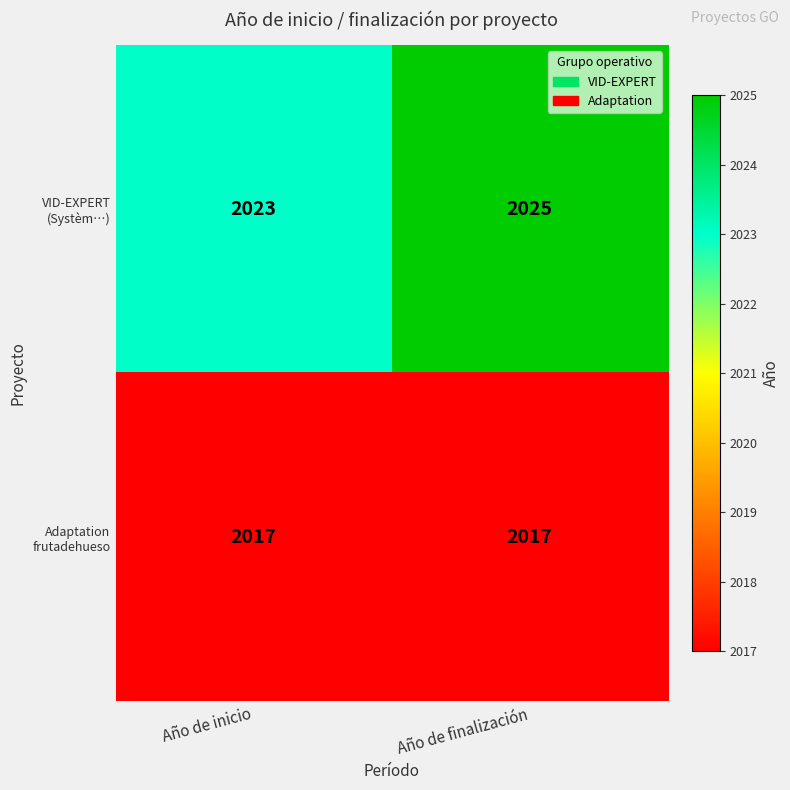

What is the total value across all series at Año de finalización?

4042